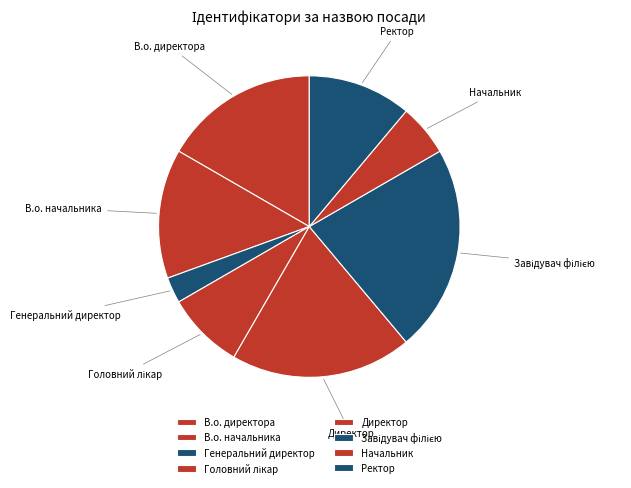

Do В.о. начальника and Начальник together represent more than half of the pie?

No